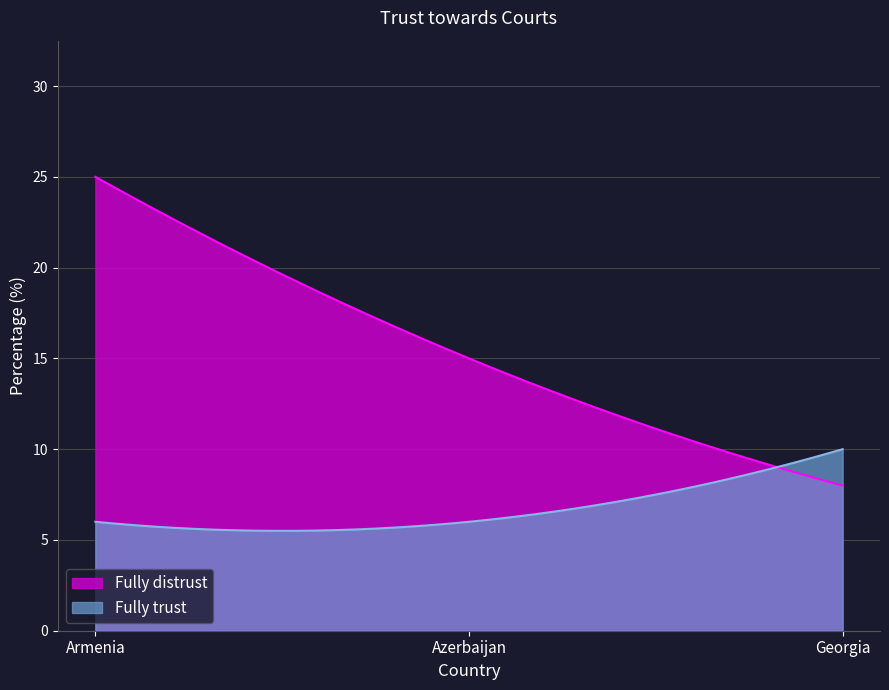

Which has a higher value, Georgia or Azerbaijan?

Azerbaijan